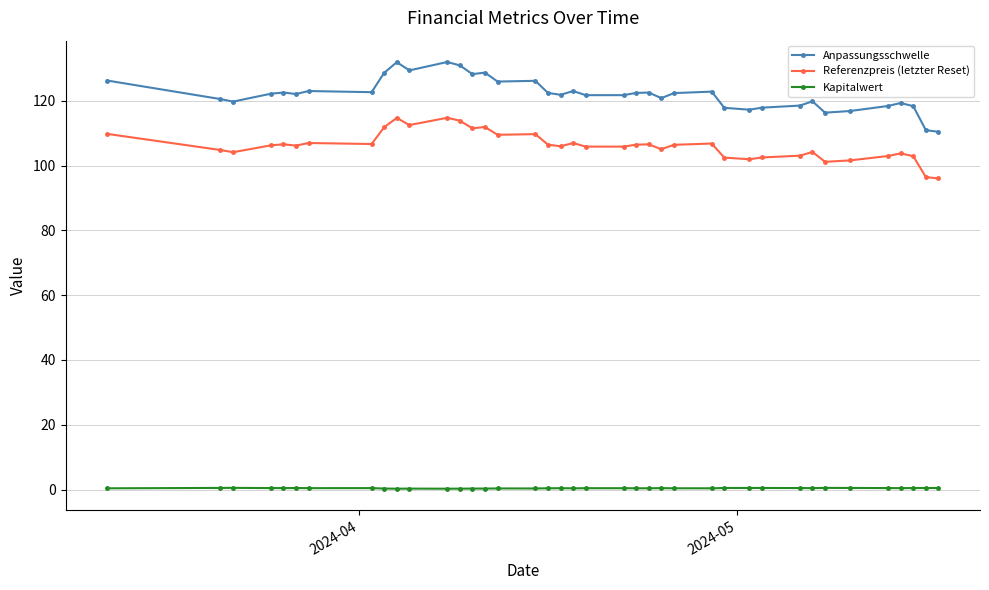

True or false: Kapitalwert and Anpassungsschwelle cross at least once.

False